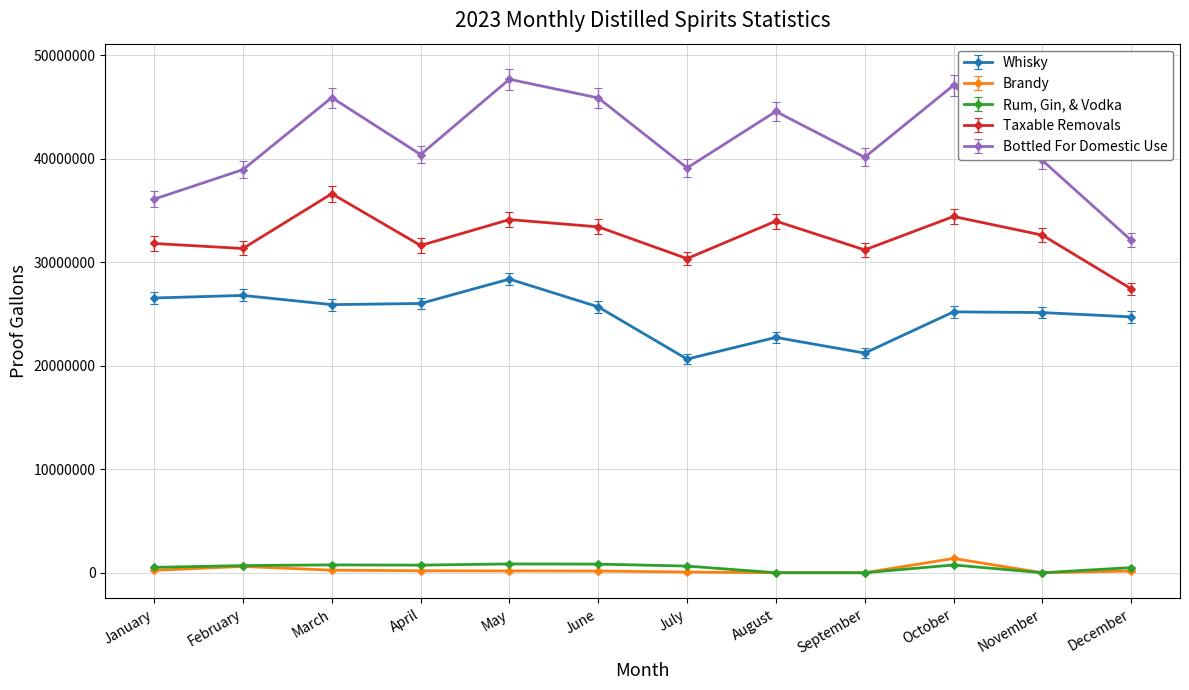

Does the chart display data point markers on the line(s)?

Yes